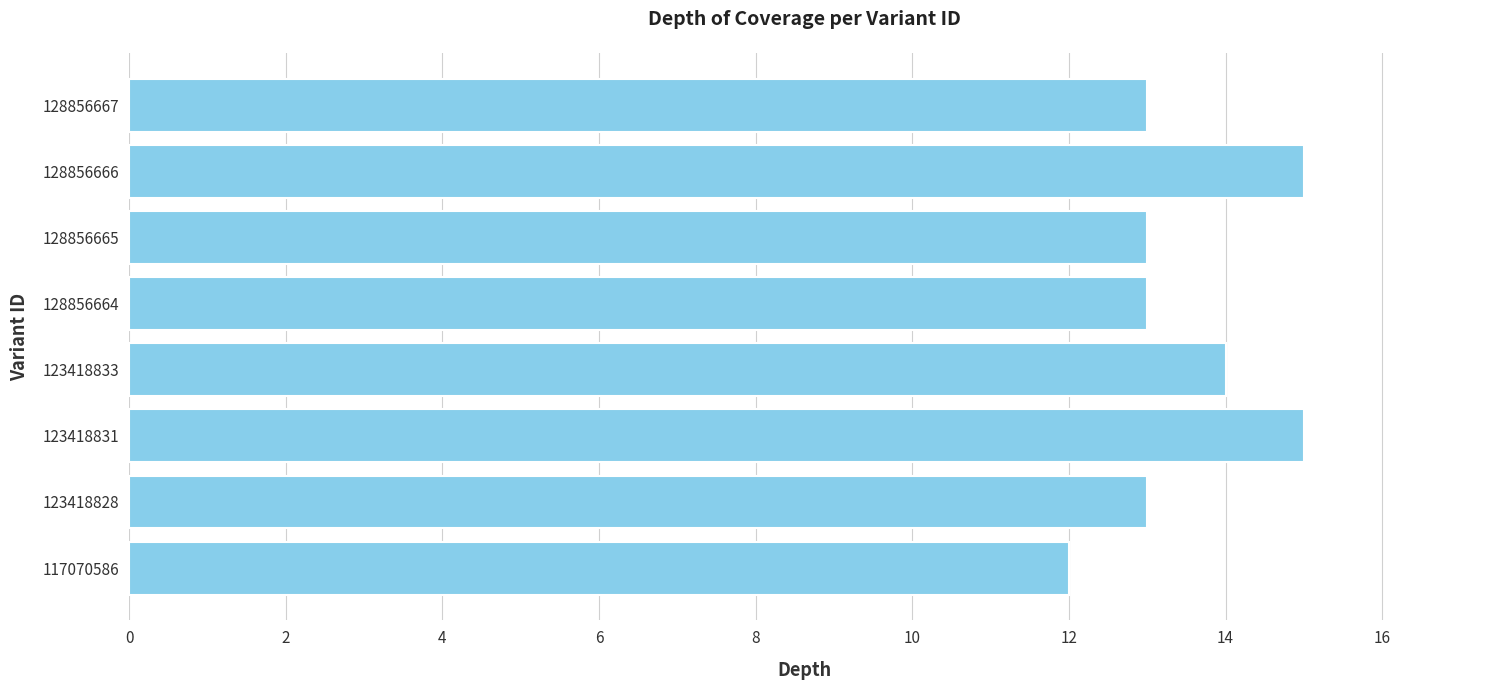

What is the ratio of the value at 128856664 to the value at 123418828?

1.0